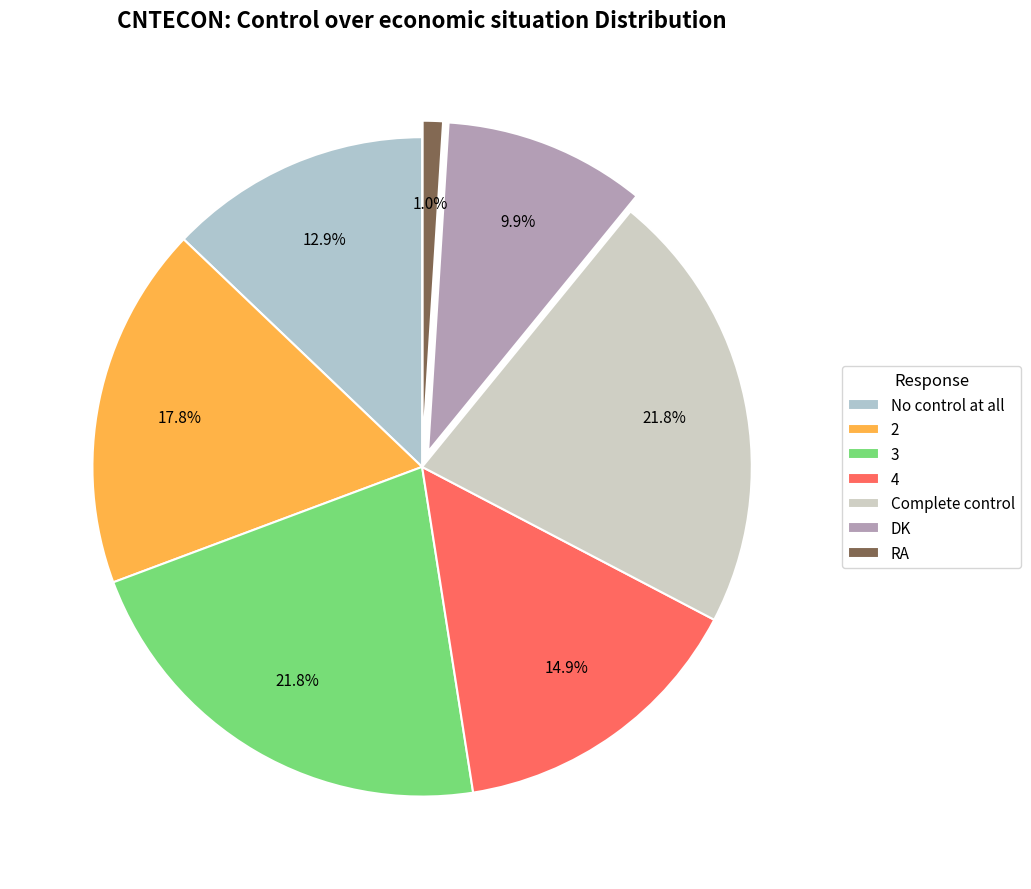

Does DK represent more than half of the total?

No